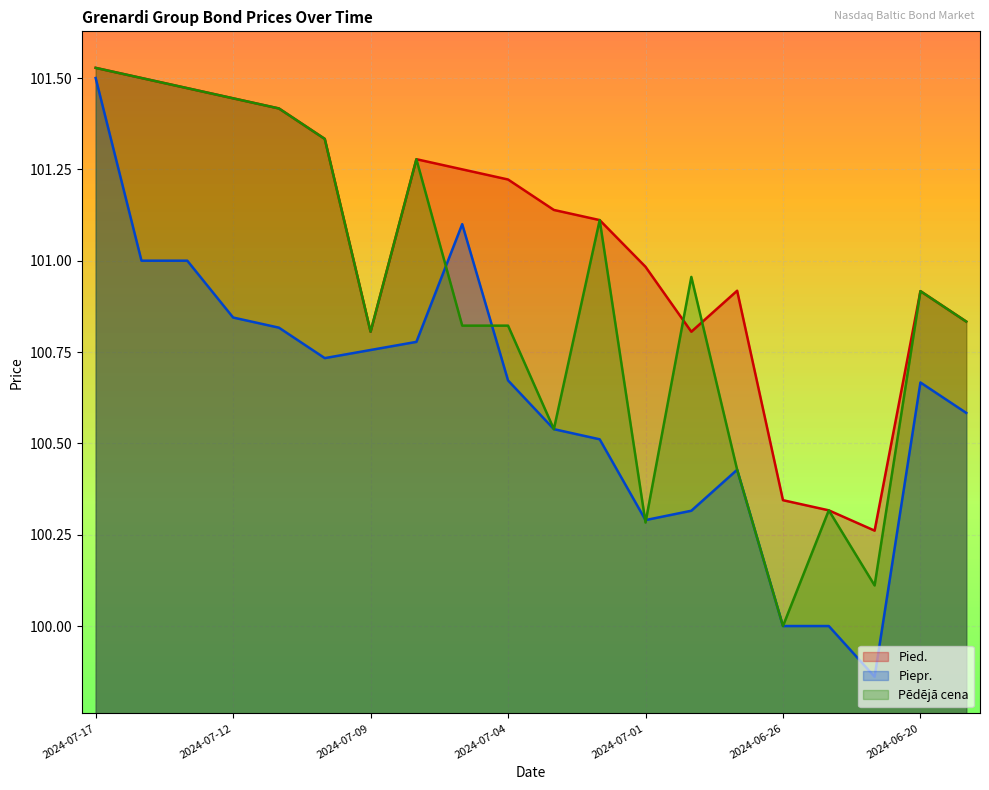

What is the maximum value shown in the chart?

101.5